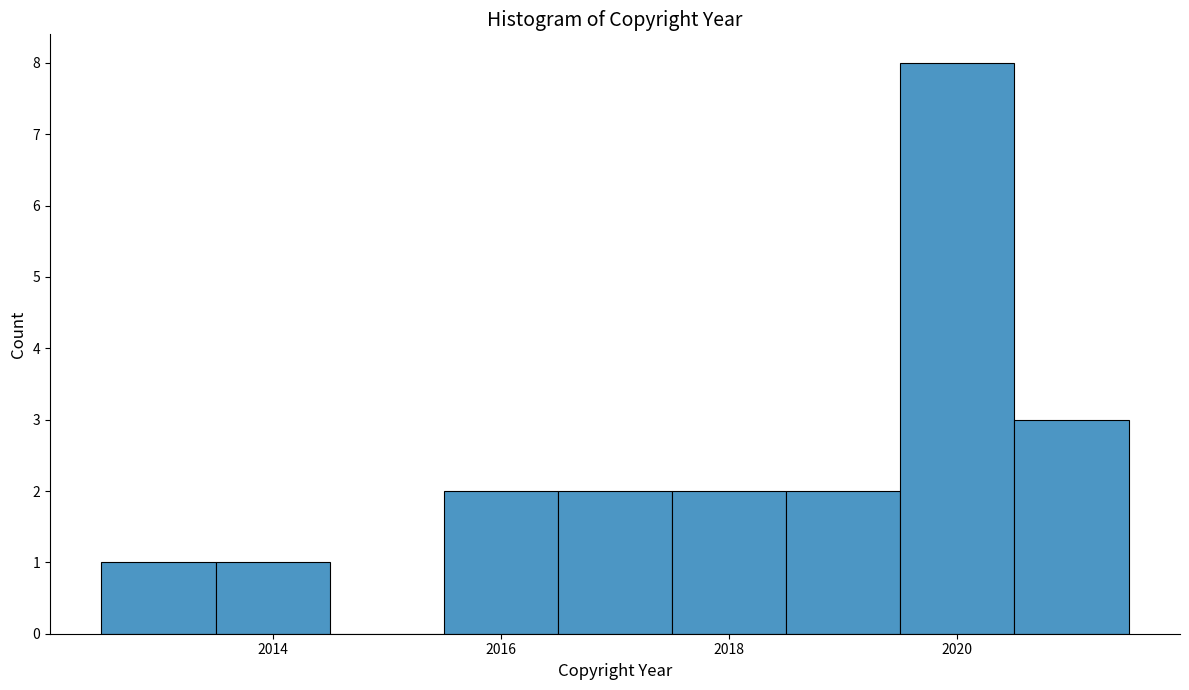

Reading left to right, transcribe this chart: for each bar, give the range it covers on the x-axis and its height. Neither the bar edges nor the heights are printed on the chart, so give them approximately, as read against the axes.

2012.5 to 2013.5: 1
2013.5 to 2014.5: 1
2014.5 to 2015.5: 0
2015.5 to 2016.5: 2
2016.5 to 2017.5: 2
2017.5 to 2018.5: 2
2018.5 to 2019.5: 2
2019.5 to 2020.5: 8
2020.5 to 2021.5: 3